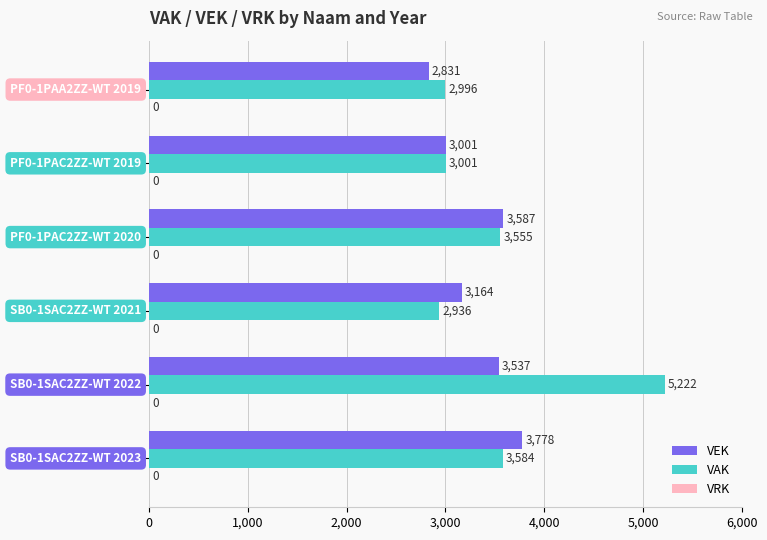

Which series has the largest range (max minus min)?

VAK